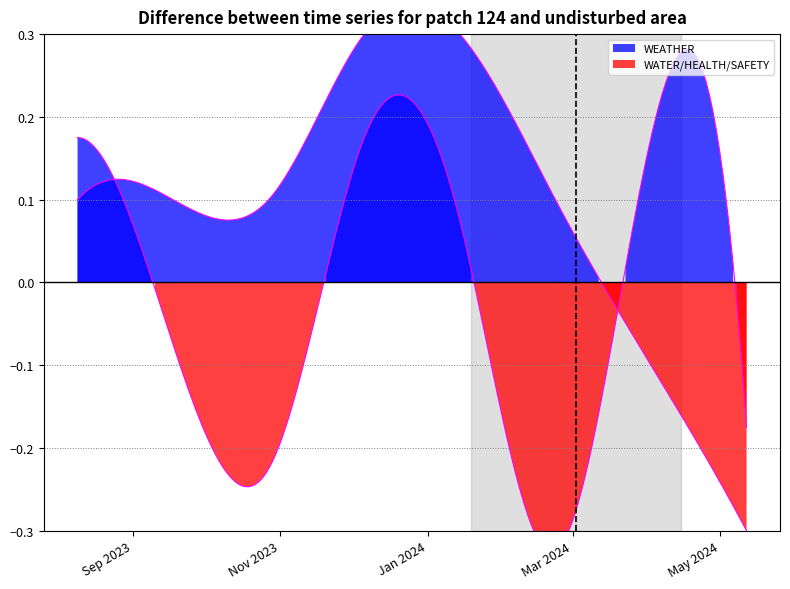

The value of WEATHER at 2024-04-15 is 2. True or false?

False